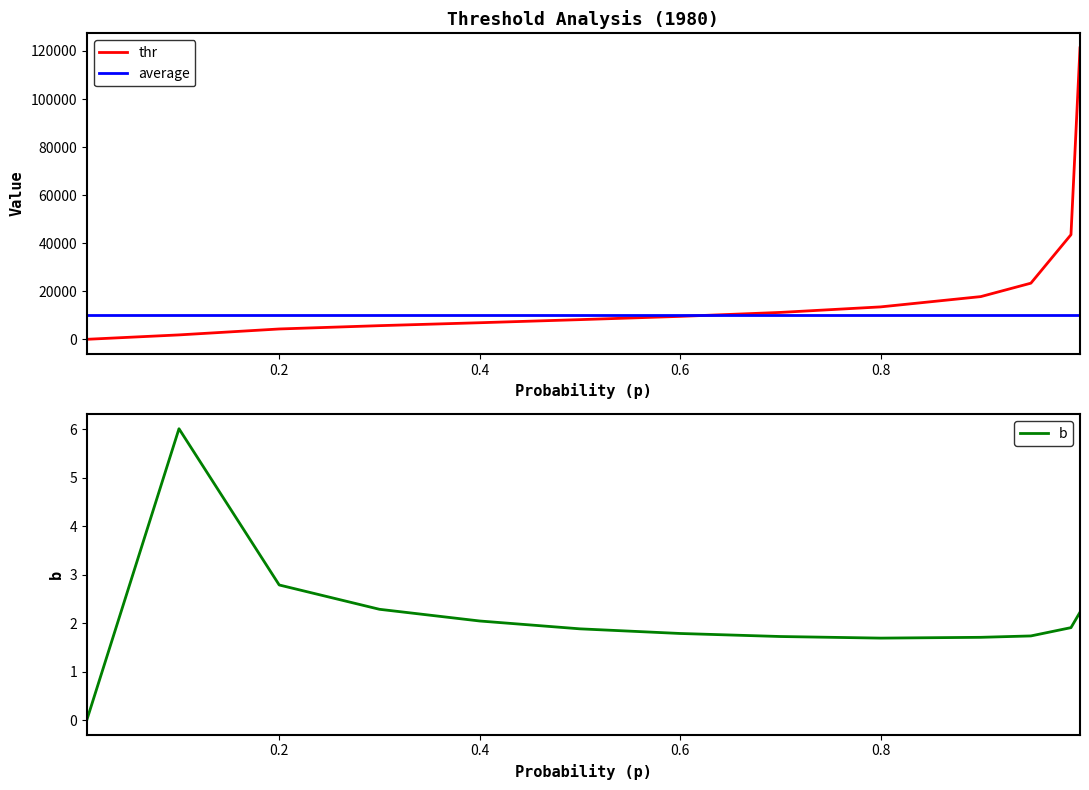

How many positive values does the thr series have?

12